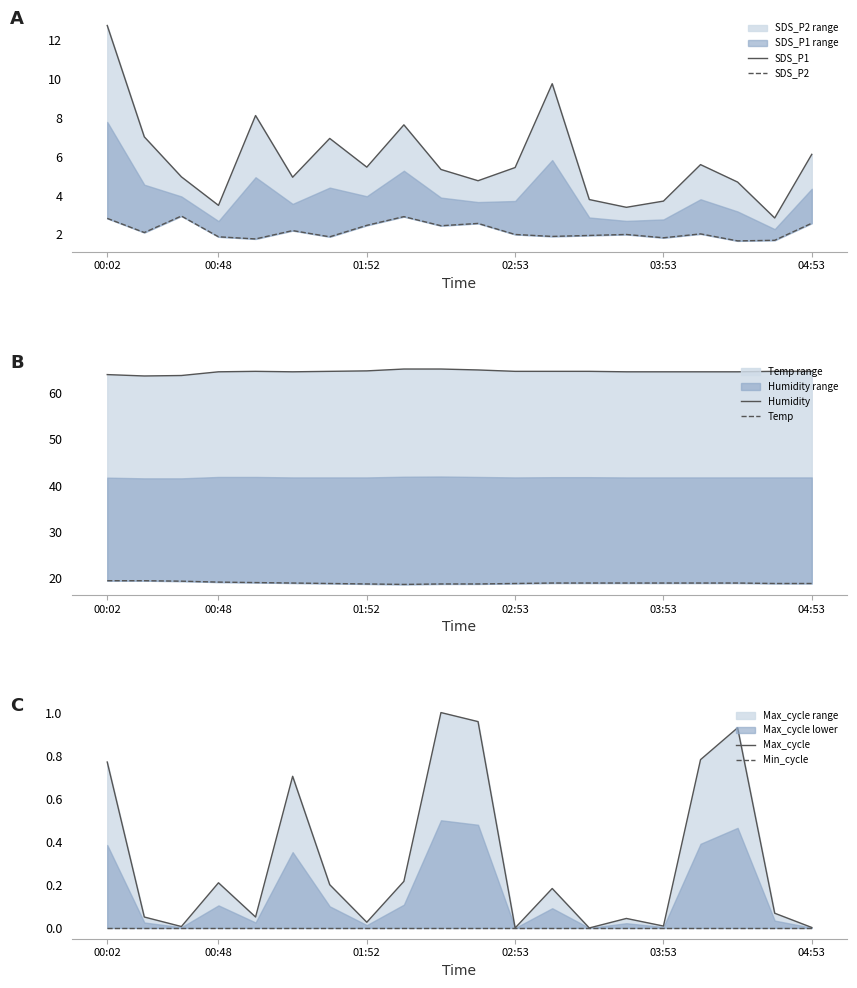

Reading left to right, extract all data points from this chart.

SDS_P1: 12.8	7.0	5.0	3.5	8.1	5.0	7.0	5.5	7.7	5.3	4.8	5.5	9.8	3.8	3.4	3.7	5.6	4.7	2.9	6.1
SDS_P2: 2.8	2.1	3.0	1.9	1.8	2.2	1.9	2.5	2.9	2.5	2.6	2.0	1.9	1.9	2.0	1.8	2.0	1.7	1.7	2.6
Humidity: 64.0	63.7	63.8	64.6	64.7	64.6	64.7	64.8	65.2	65.2	65.0	64.7	64.7	64.7	64.6	64.6	64.6	64.6	64.7	64.7
Temp: 19.5	19.5	19.4	19.2	19.1	19.0	18.9	18.8	18.7	18.8	18.8	18.9	19.0	19.0	19.0	19.0	19.0	19.0	18.9	18.9
Max_cycle: 0.8	0.1	0.0	0.2	0.1	0.7	0.2	0.0	0.2	1.0	1.0	0.0	0.2	0.0	0.0	0.0	0.8	0.9	0.1	0.0
Min_cycle: 0.0	0.0	0.0	0.0	0.0	0.0	0.0	0.0	0.0	0.0	0.0	0.0	0.0	0.0	0.0	0.0	0.0	0.0	0.0	0.0